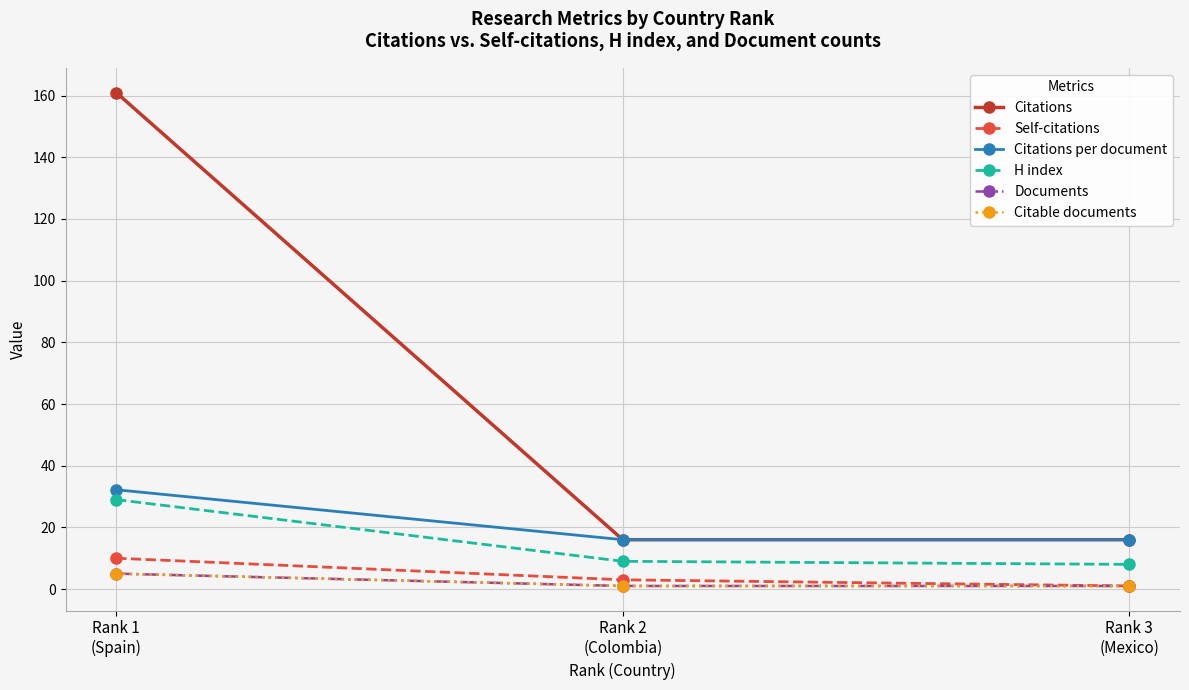

What position from the right is Rank 2
(Colombia)?

2